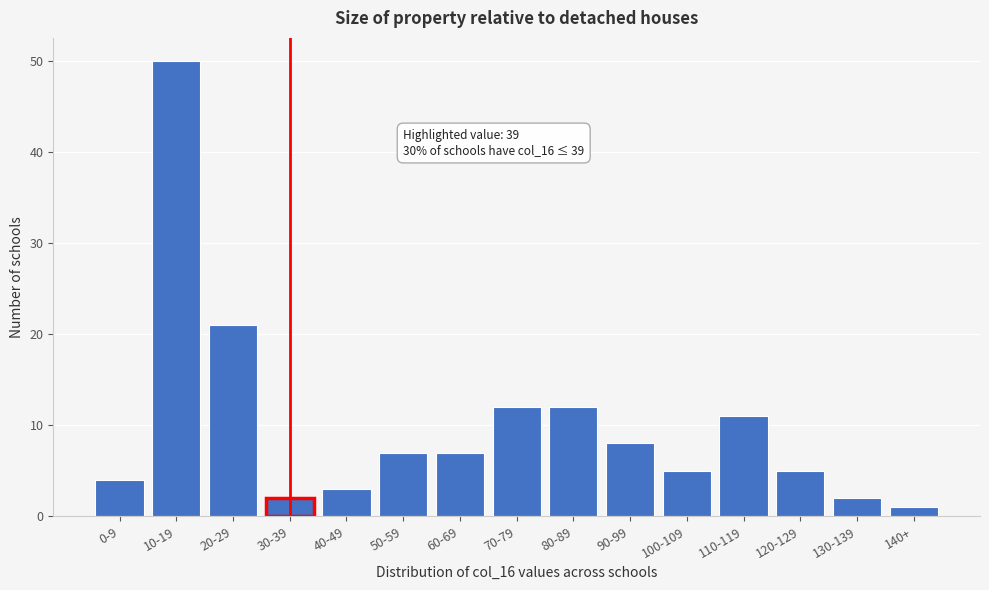

Reading left to right, what are all the values shown in this chart?

0-9=4	10-19=50	20-29=21	30-39=2	40-49=3	50-59=7	60-69=7	70-79=12	80-89=12	90-99=8	100-109=5	110-119=11	120-129=5	130-139=2	140+=1